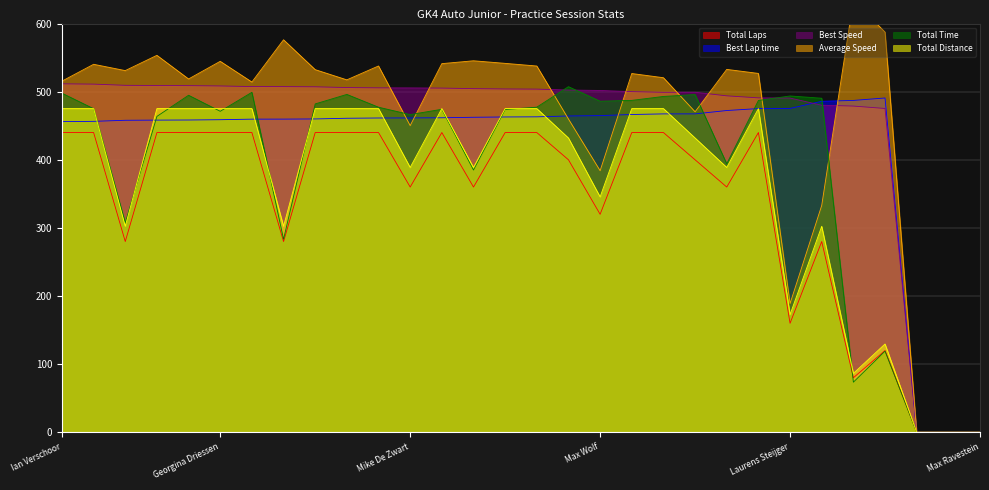

At how many categories does at least one series exceed 509?

21